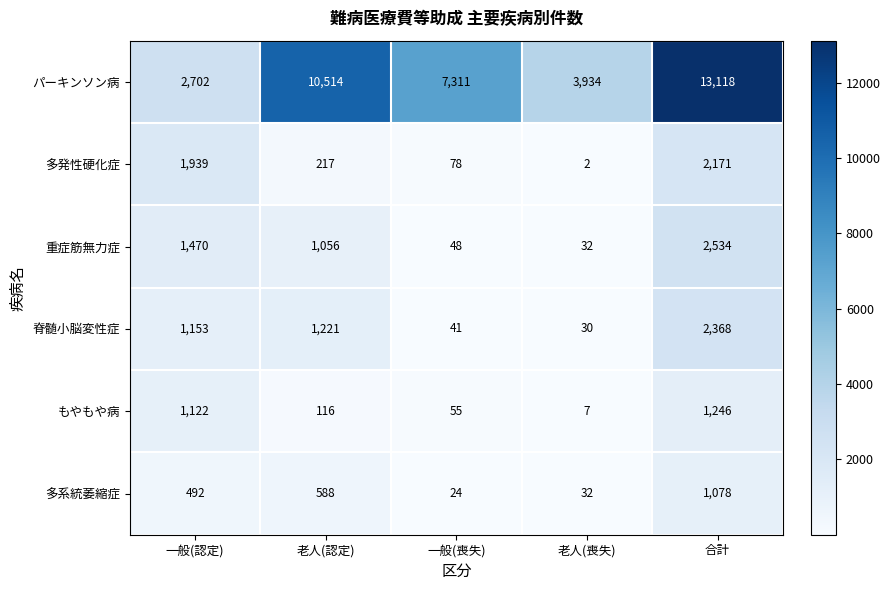

Rank the series at 一般(認定) from lowest to highest value.

多系統萎縮症, もやもや病, 脊髄小脳変性症, 重症筋無力症, 多発性硬化症, パーキンソン病